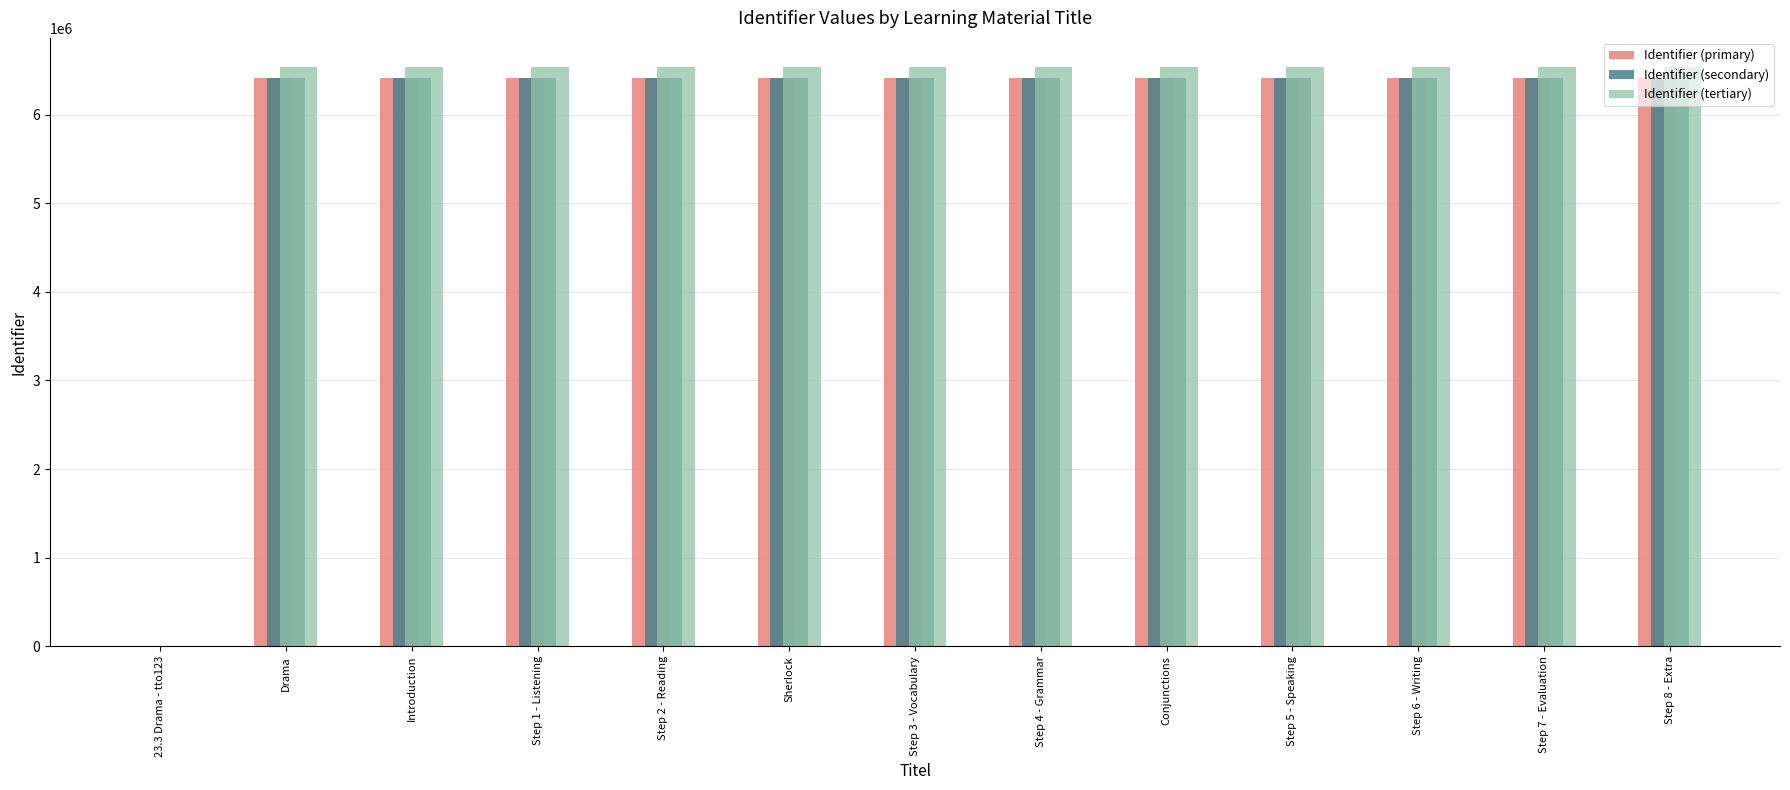

What is the difference between the Identifier (primary) values at Step 1 - Listening and Step 4 - Grammar?

12.0